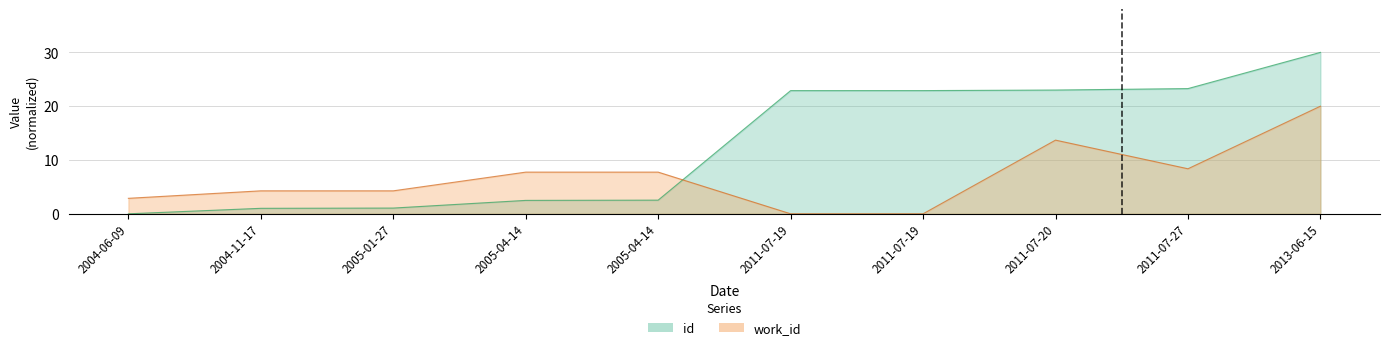

Does the chart display data point markers on the line(s)?

No